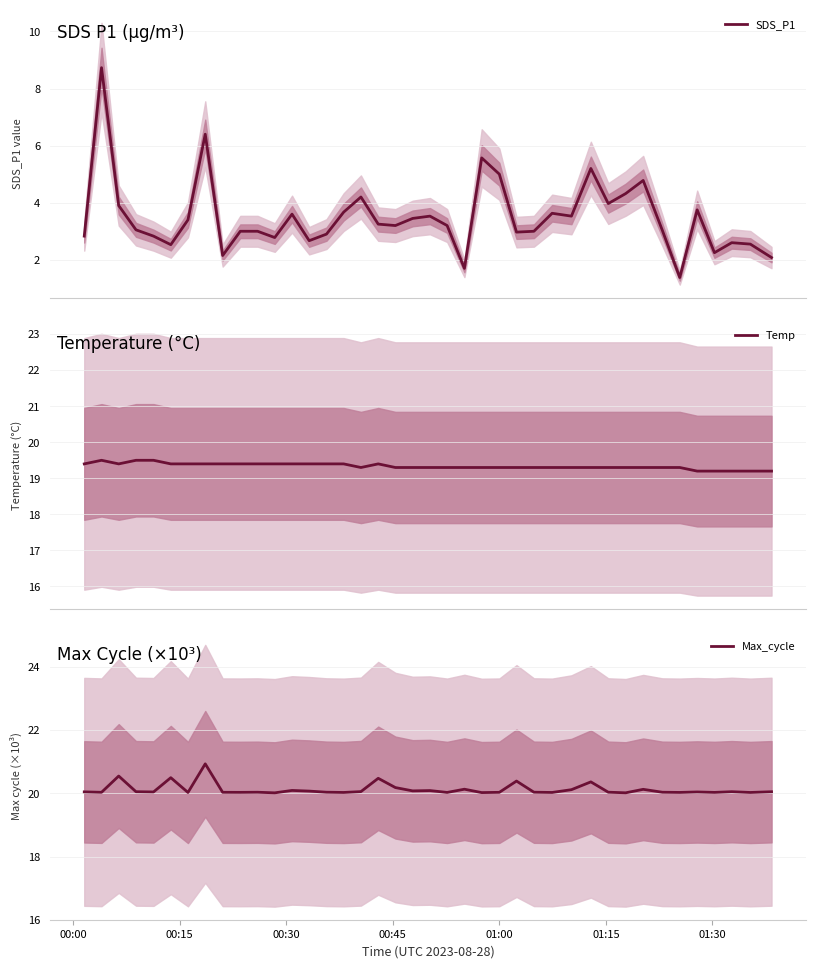

What is the minimum value for SDS_P1?

1.4